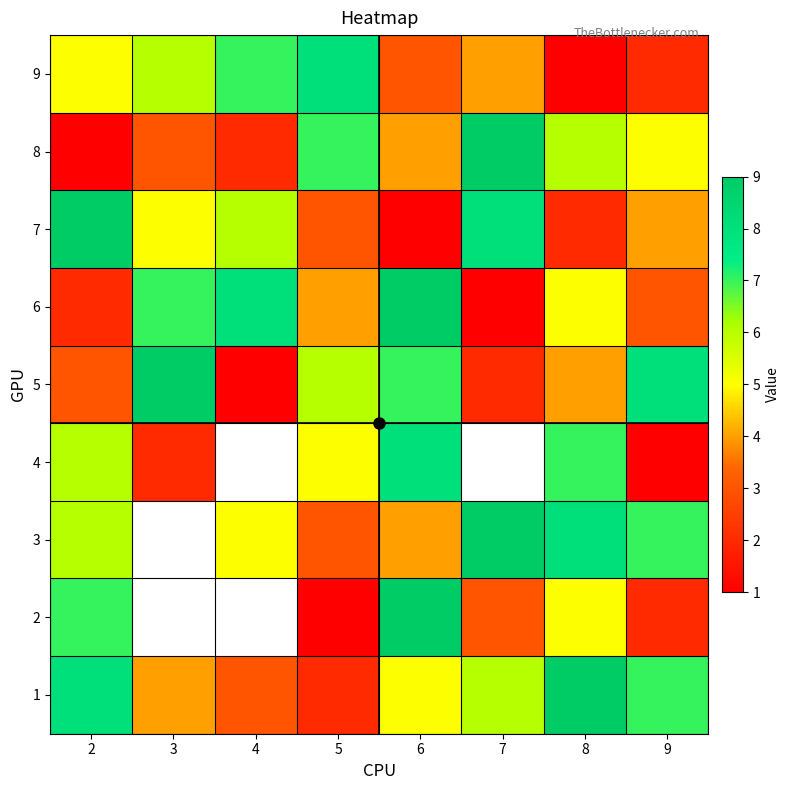

Which series has the widest spread of values?

2